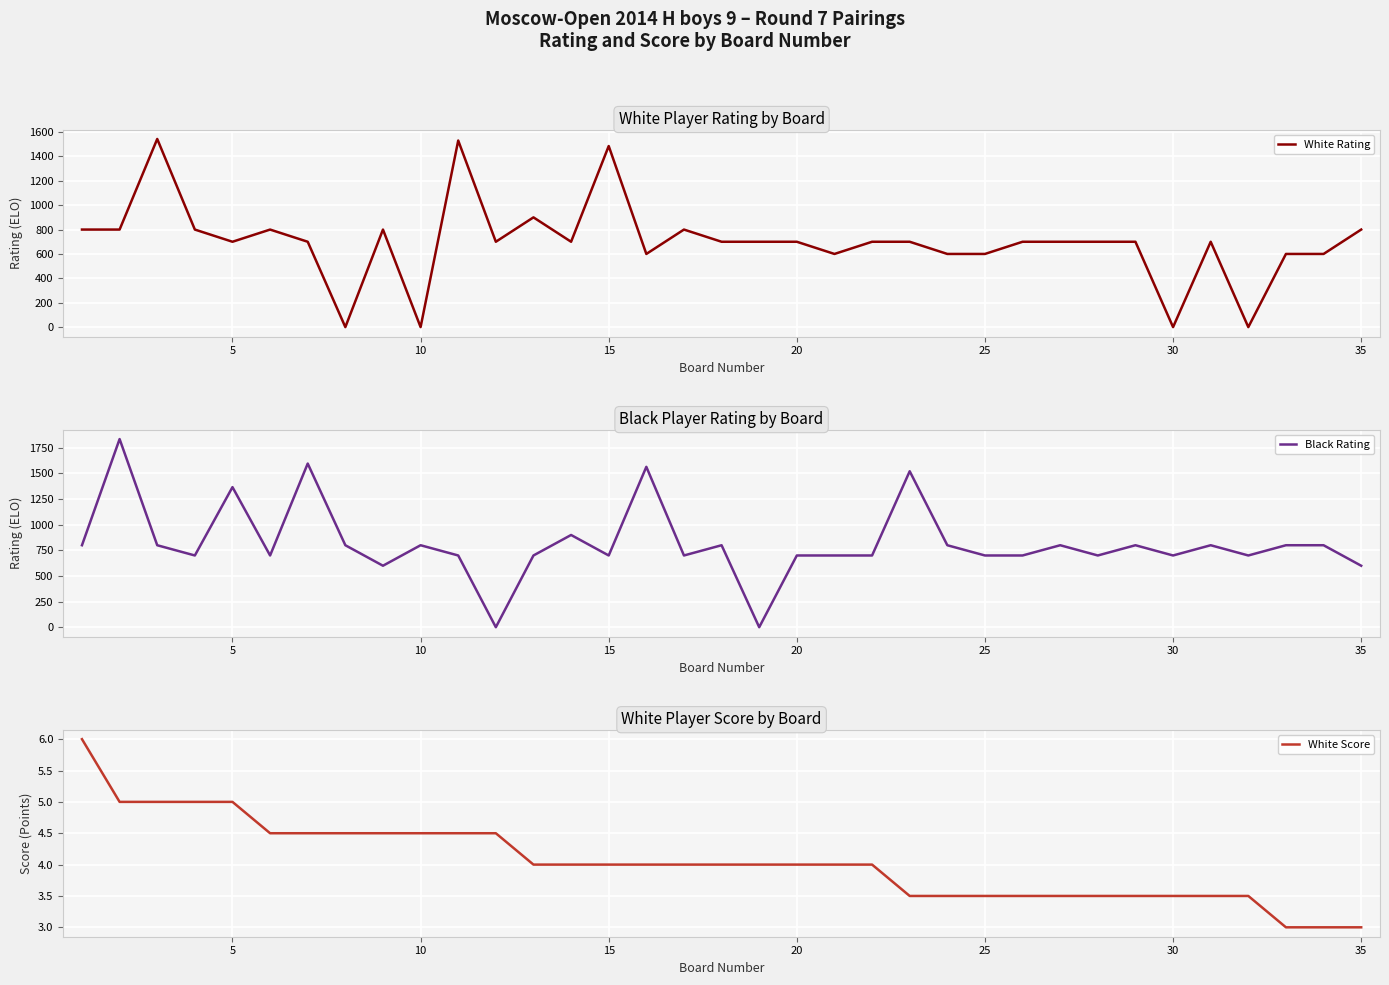

What is the minimum value for White Score?

3.0